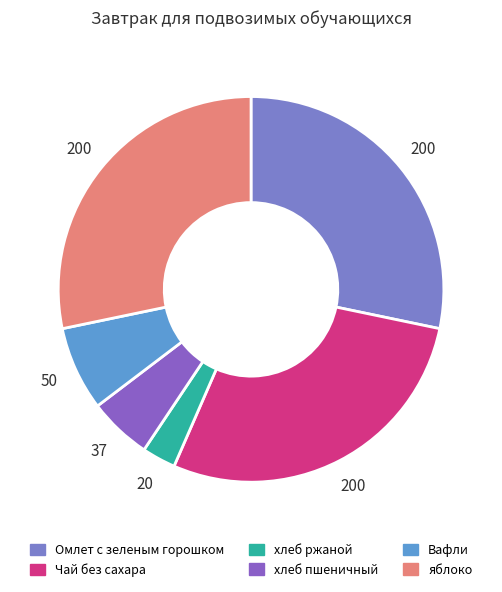

True or false: Чай без сахара accounts for 28% of the total.

True